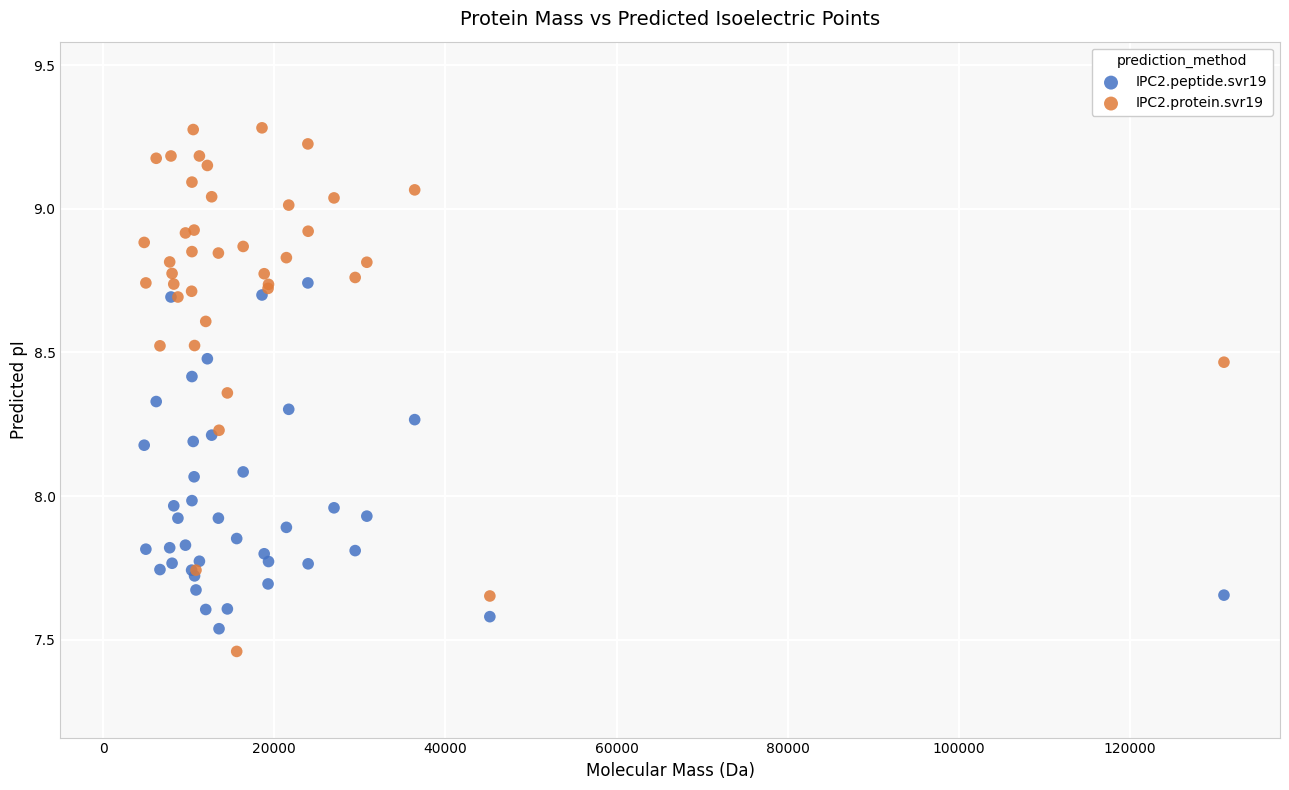

Which series contains the lowest Y value?

IPC2.protein.svr19